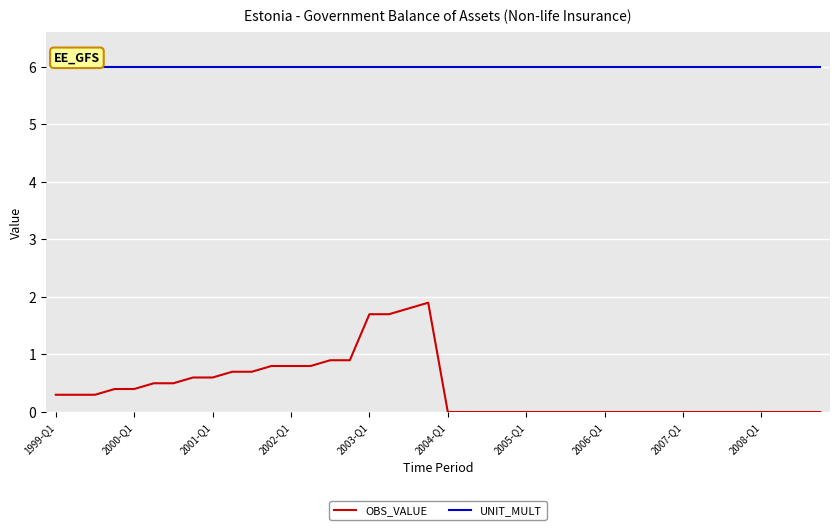

What is the sum of all UNIT_MULT values?

240.0